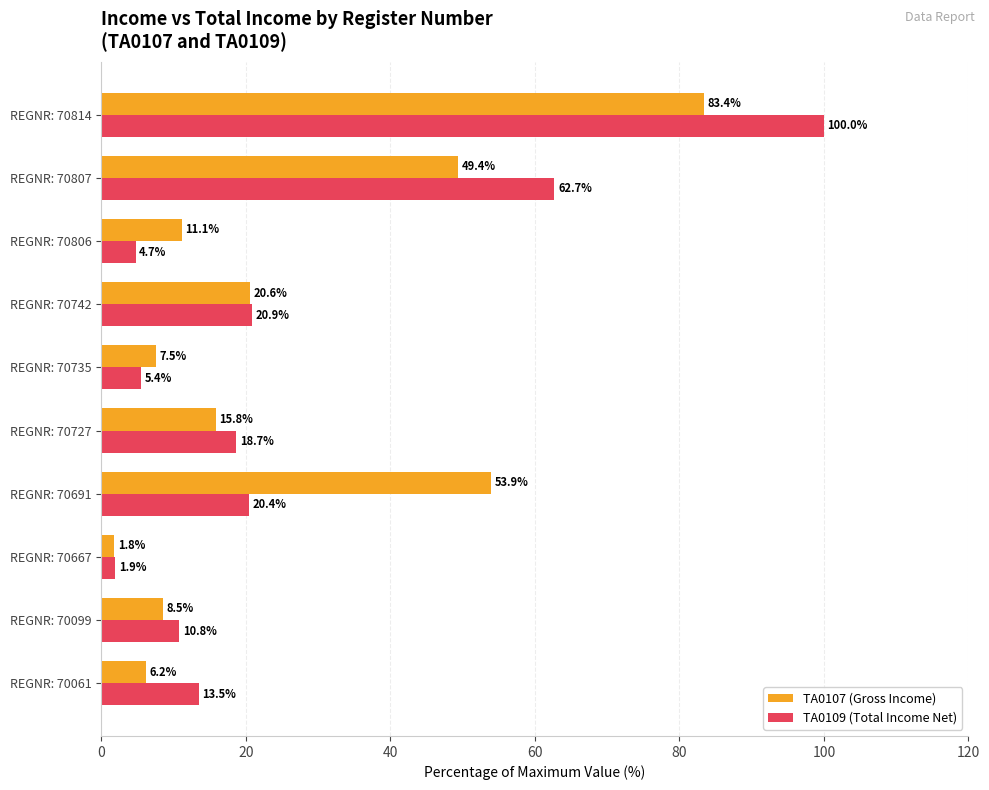

What is the average value of the TA0107 (Gross Income) series?

25.8